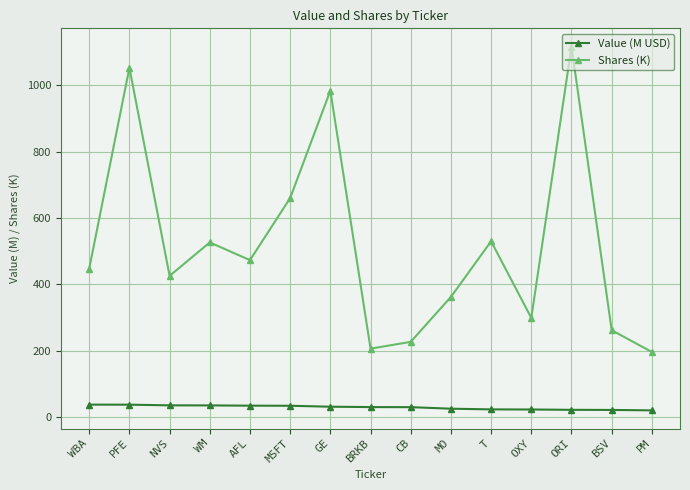

Rank the series by their maximum value, from lowest to highest.

Value (M USD), Shares (K)